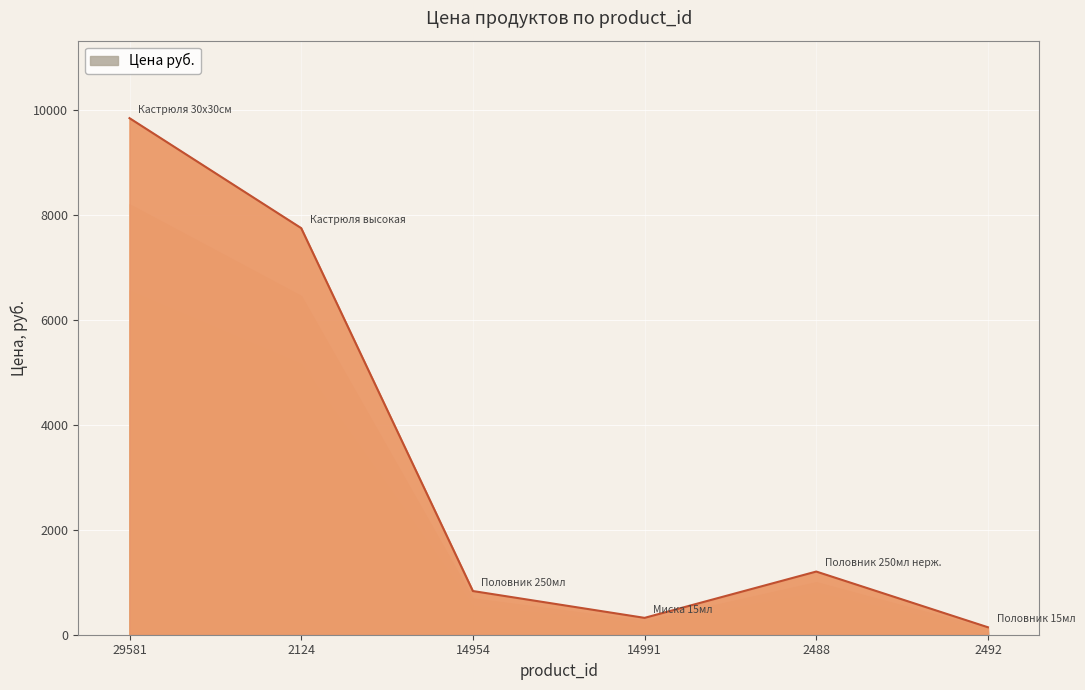

True or false: the data has more than 0 interior local peaks.

True